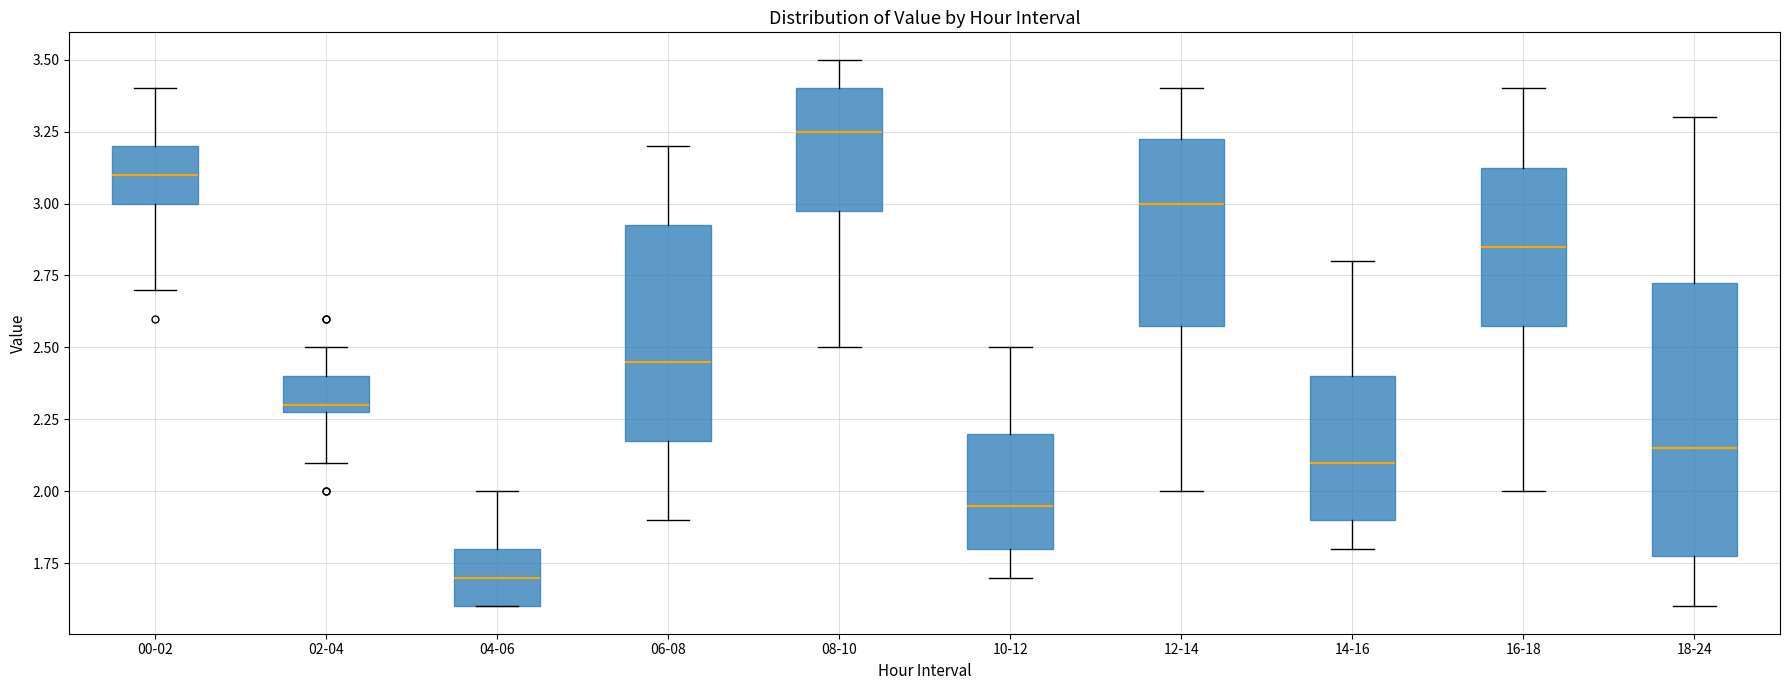

Which box's median line is the highest?

08-10